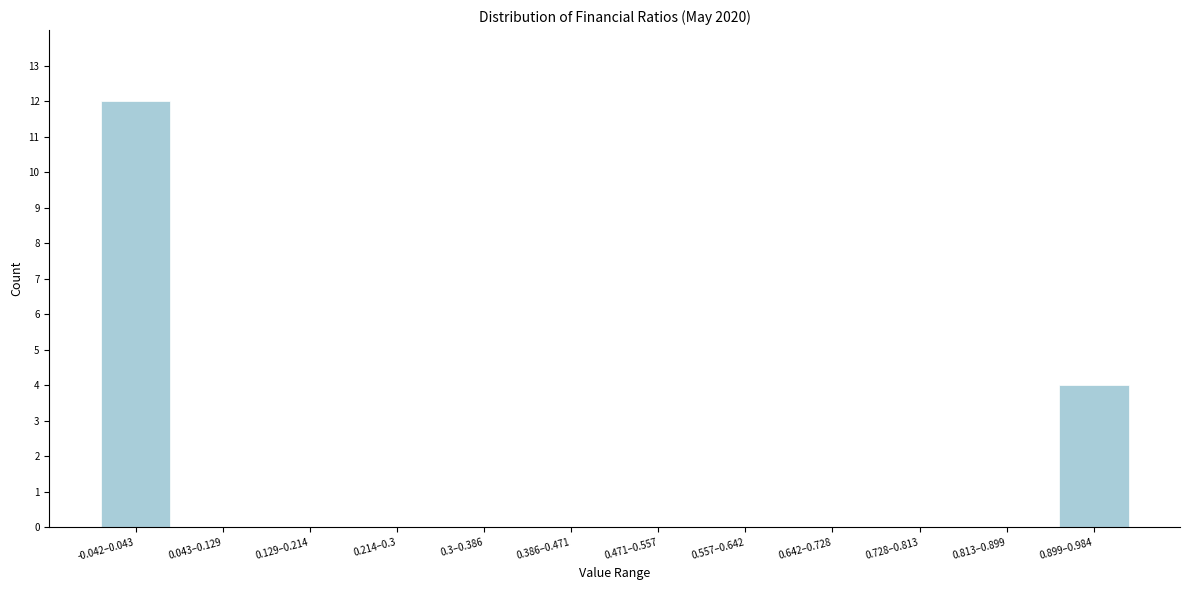

Reading right to left, extract all data points from this chart.

0.899–0.984=4	0.813–0.899=0	0.728–0.813=0	0.642–0.728=0	0.557–0.642=0	0.471–0.557=0	0.386–0.471=0	0.3–0.386=0	0.214–0.3=0	0.129–0.214=0	0.043–0.129=0	-0.042–0.043=12